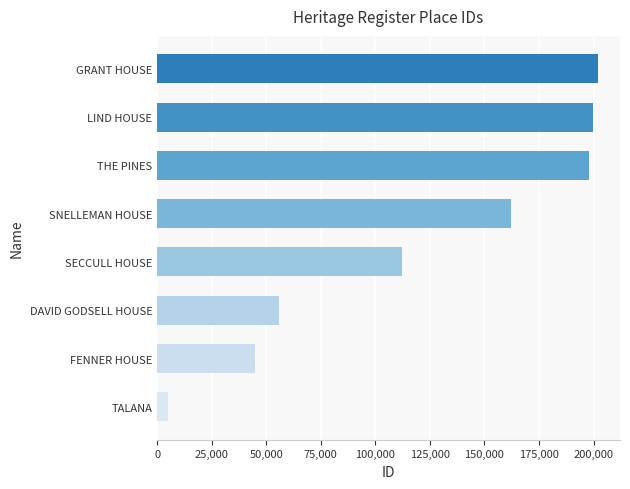

Reading bottom to top, transcribe all the data shown in this chart.

4775	45041	55876	112134	162353	198127	199892	202036